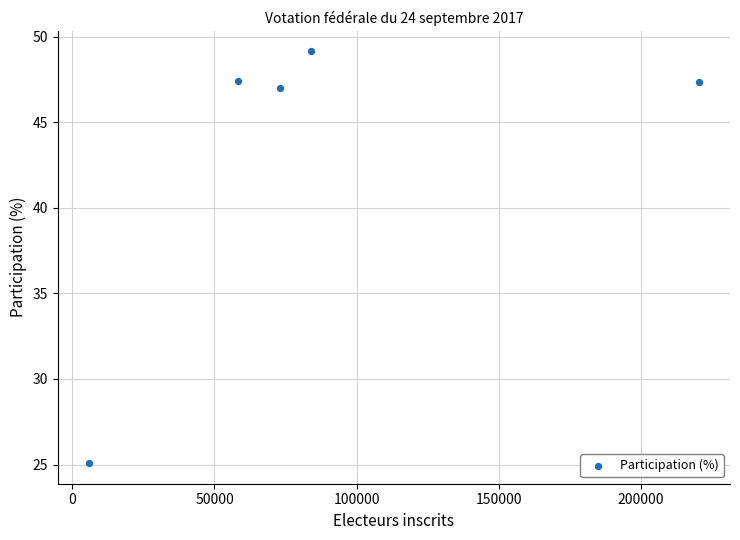

What is the range of X values (max minus min)?

215071.0